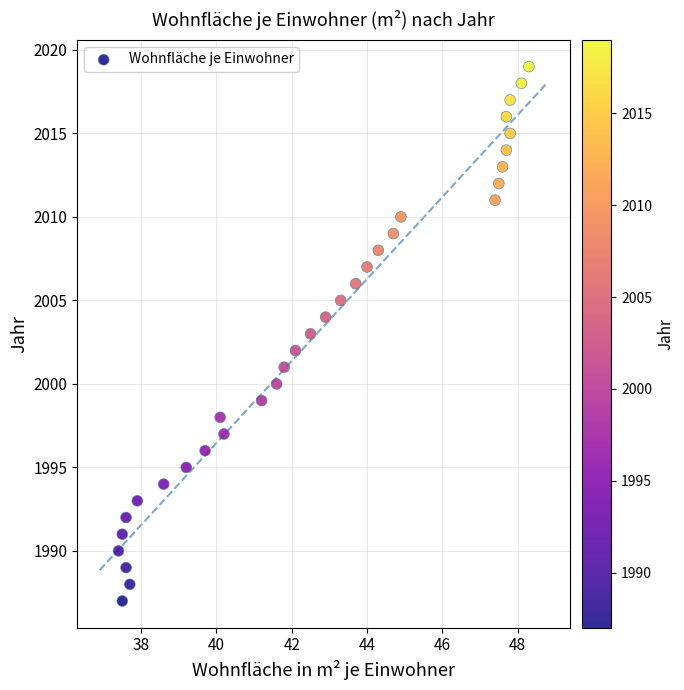

What is the range of Y values (max minus min)?

32